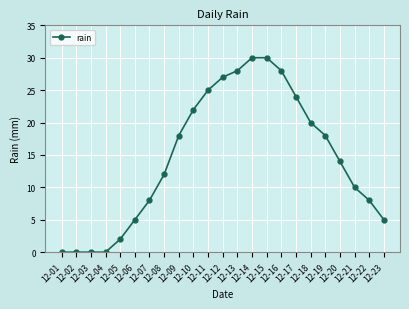

True or false: the data shows 8 at 12-06.

False